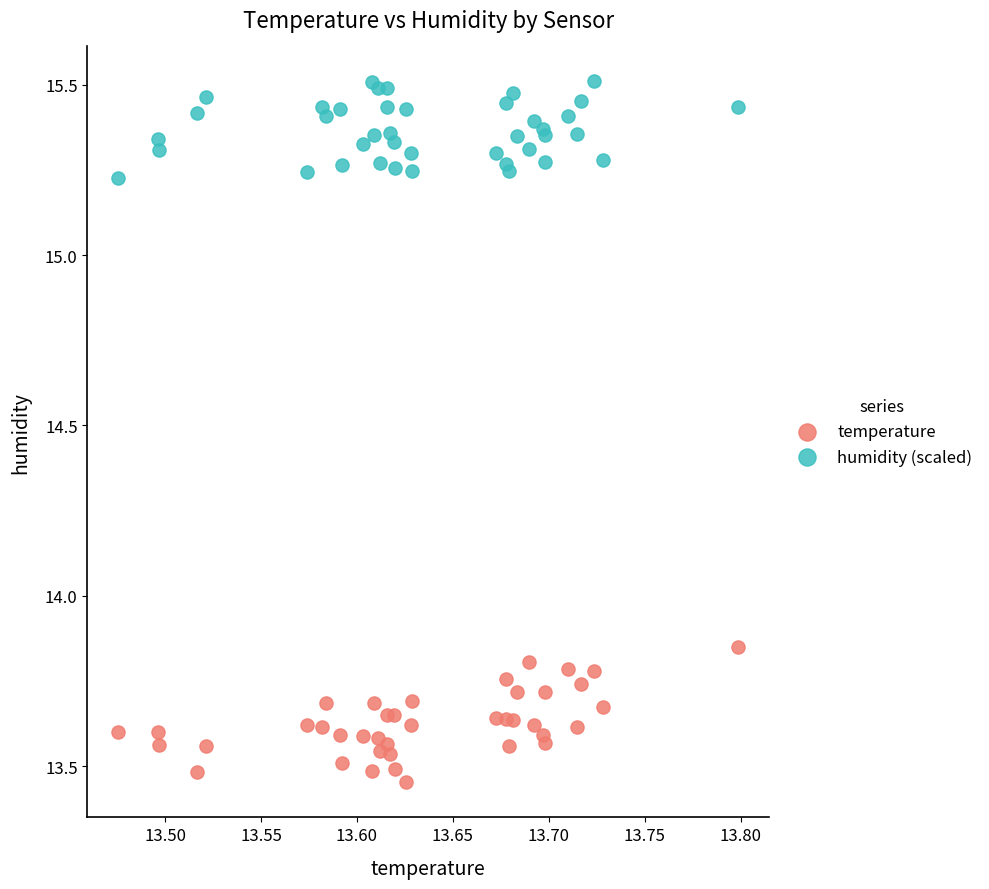

Which series contains the lowest Y value?

temperature